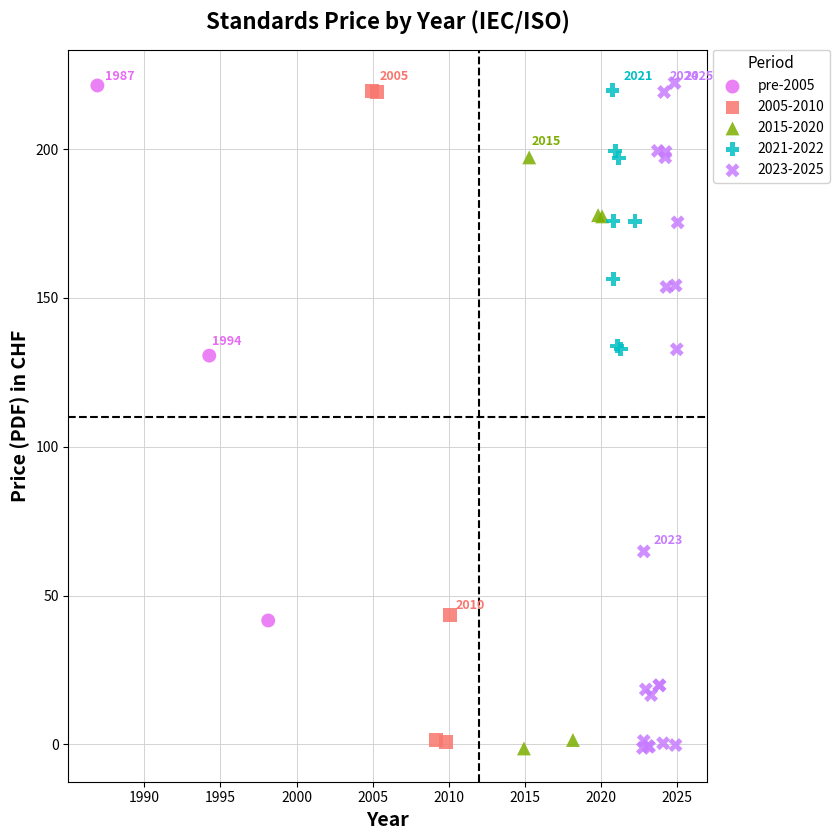

Which series has the largest Y range (max minus min)?

2023-2025